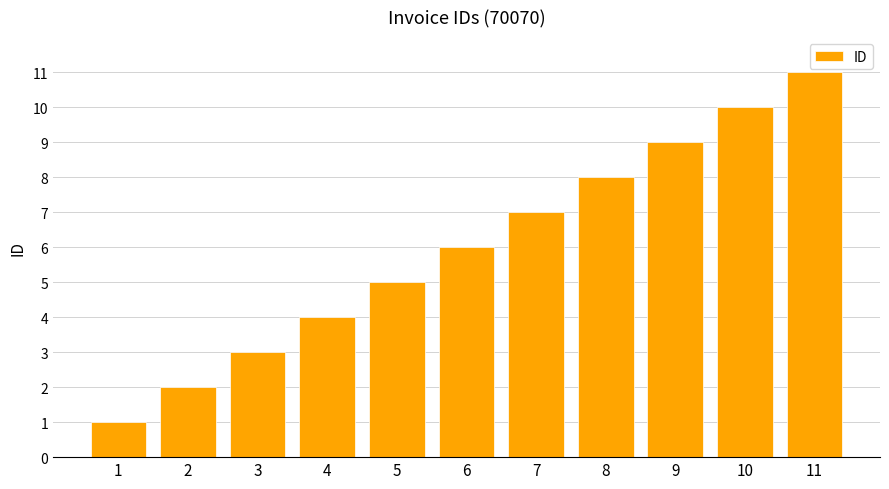

What is the value of the 5th bar from the left?

5